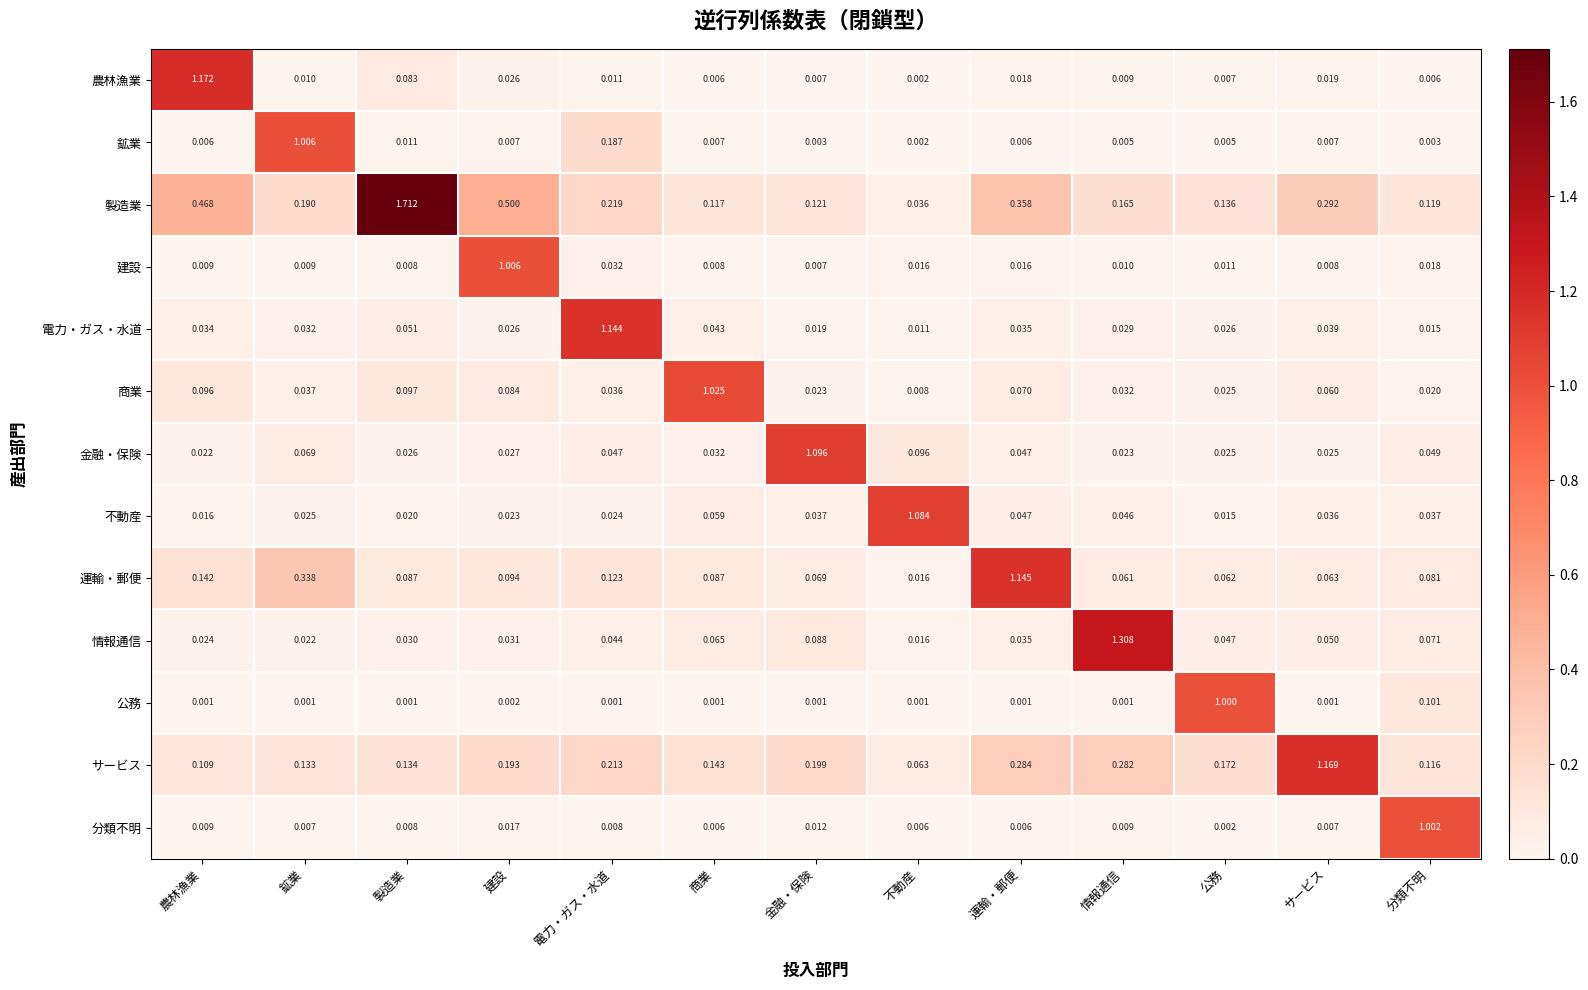

How many series are shown in this chart?

13